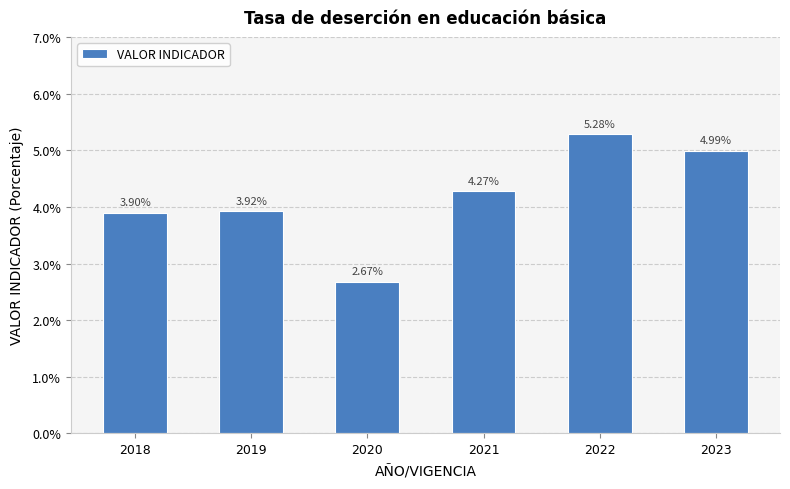

Rank the categories by value from highest to lowest.

2022, 2023, 2021, 2019, 2018, 2020